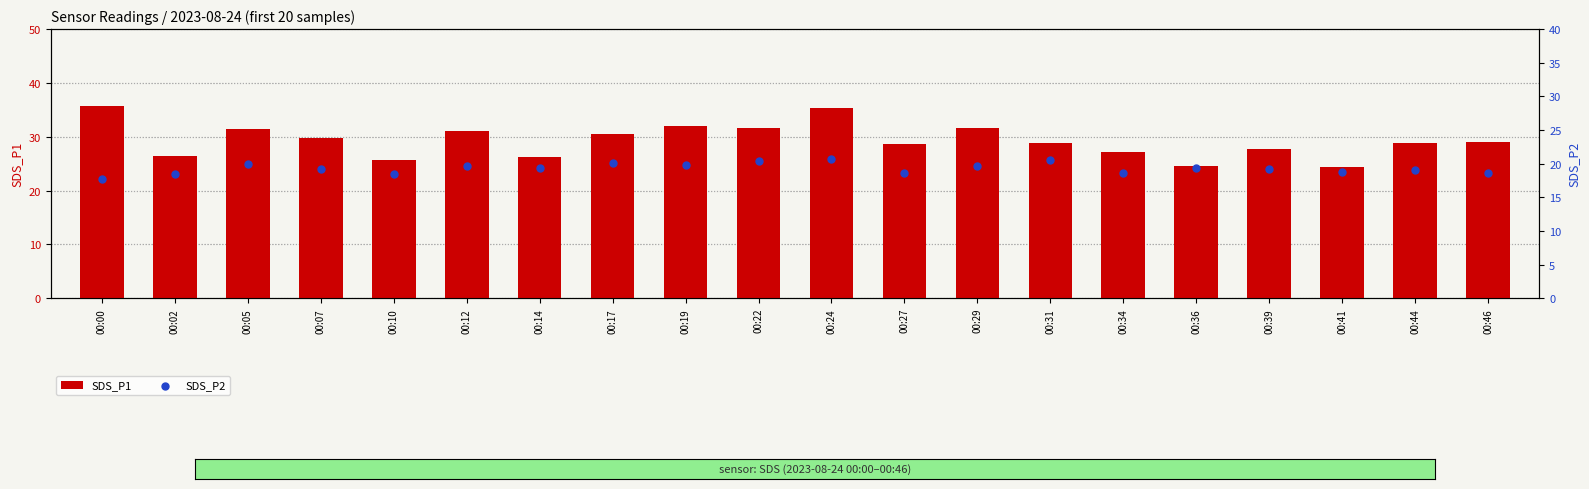

Which series reaches the minimum Y coordinate?

SDS_P2